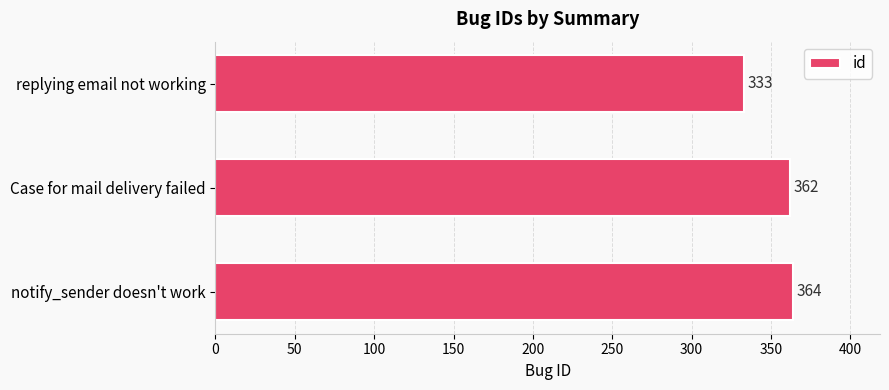

How many categories are shown in the chart?

3